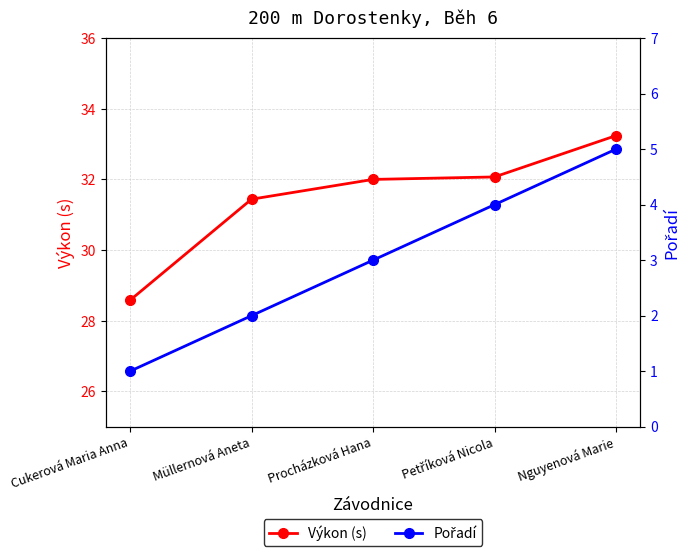

Which series has the largest total across all categories?

Výkon (s)